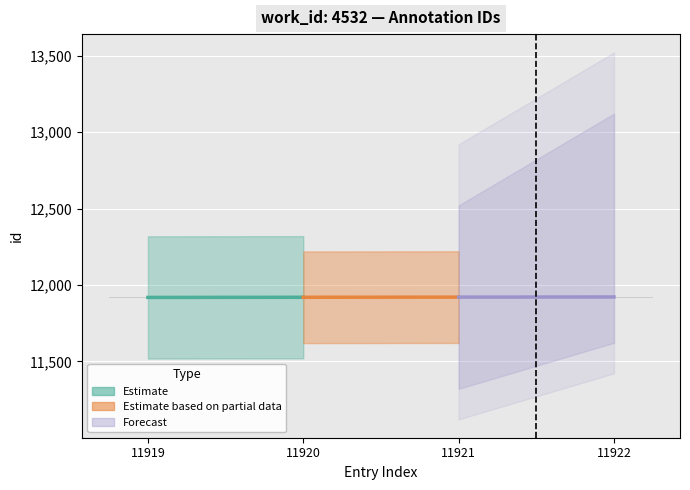

How many bars are there in total?

4